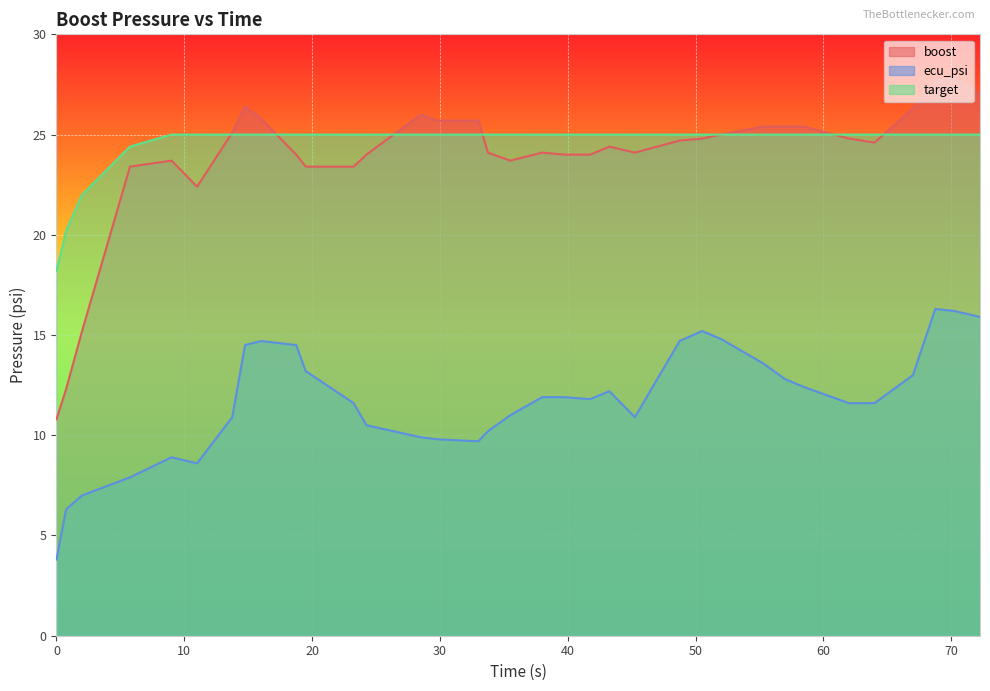

True or false: ecu_psi and boost cross at least once.

False